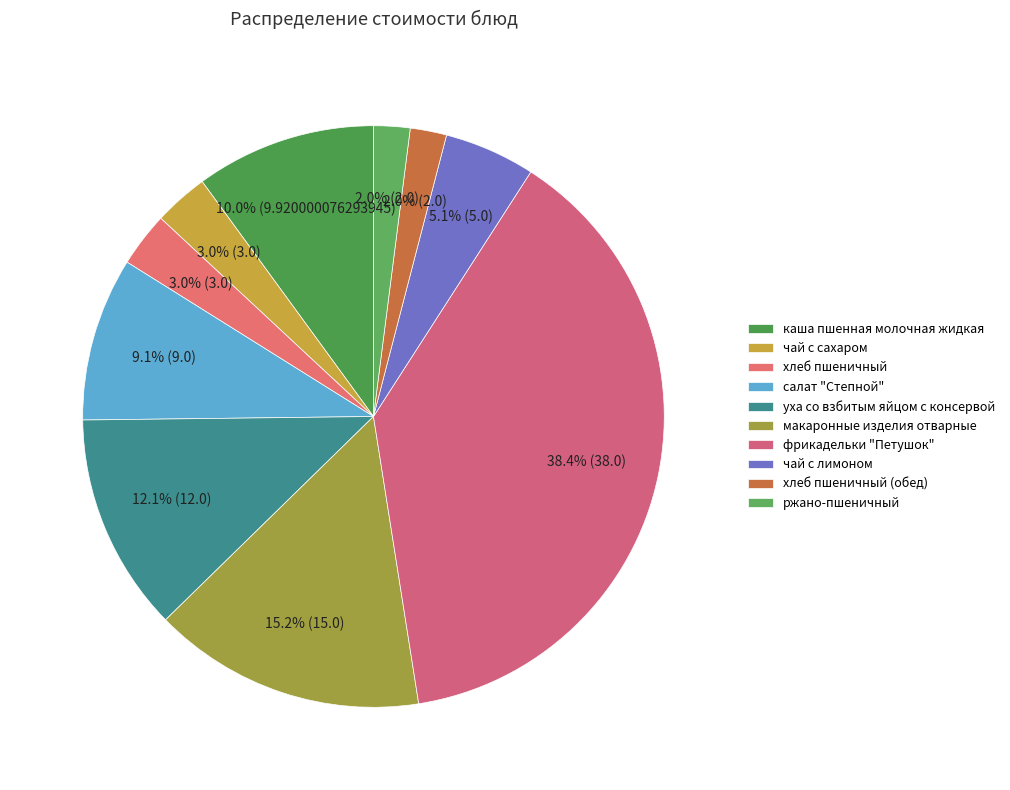

Which category has the smallest portion of the pie?

хлеб пшеничный (обед)